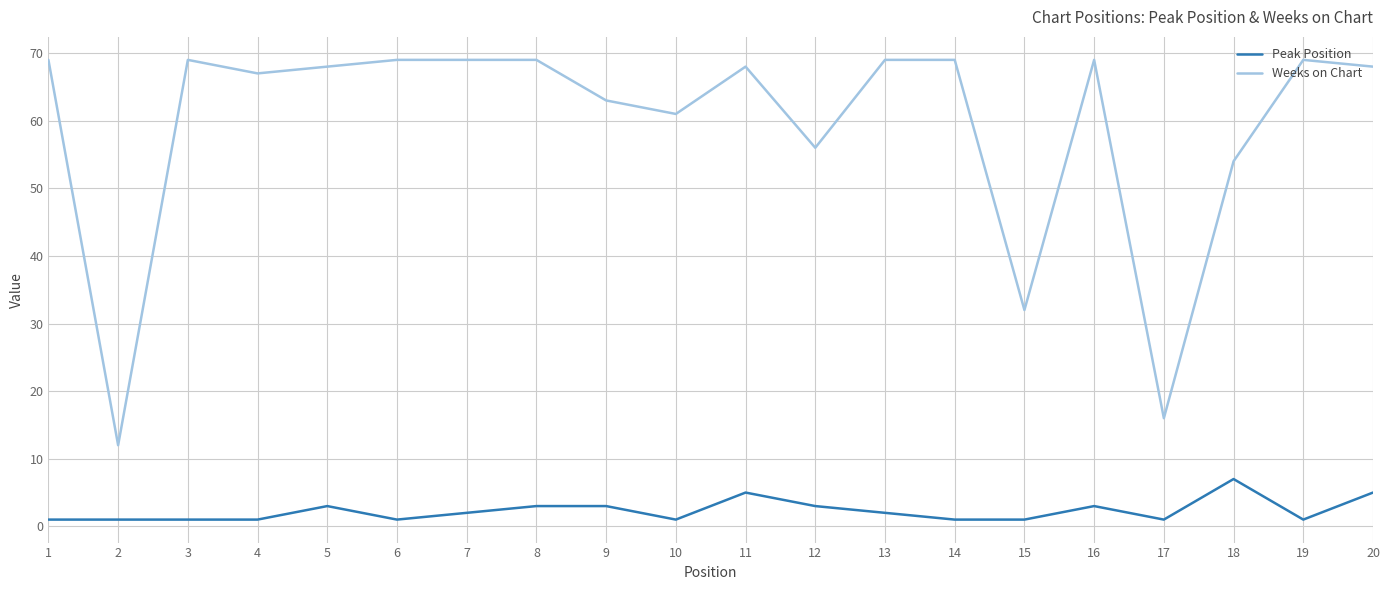

At which label does Peak Position reach its peak?

18